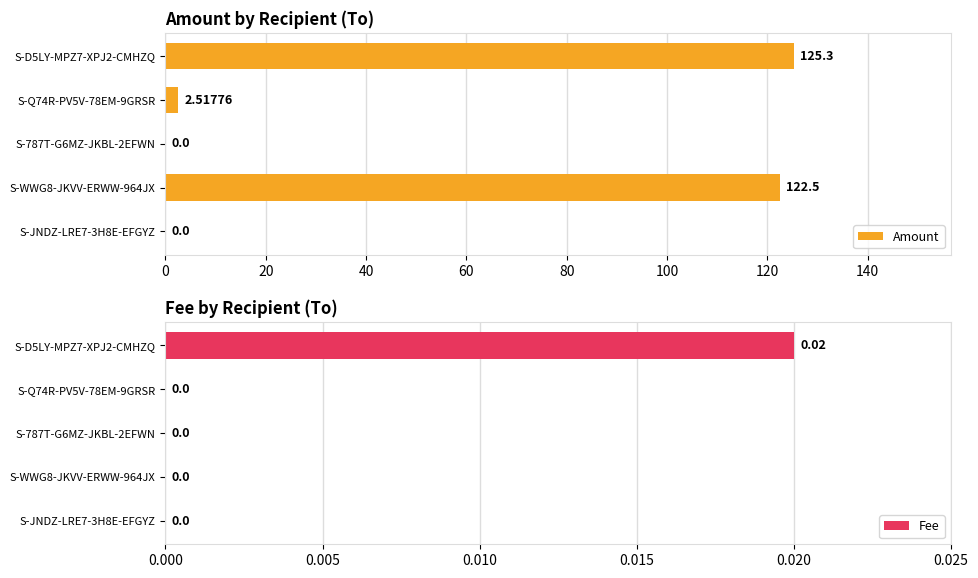

What is the maximum value shown in the chart?

125.3